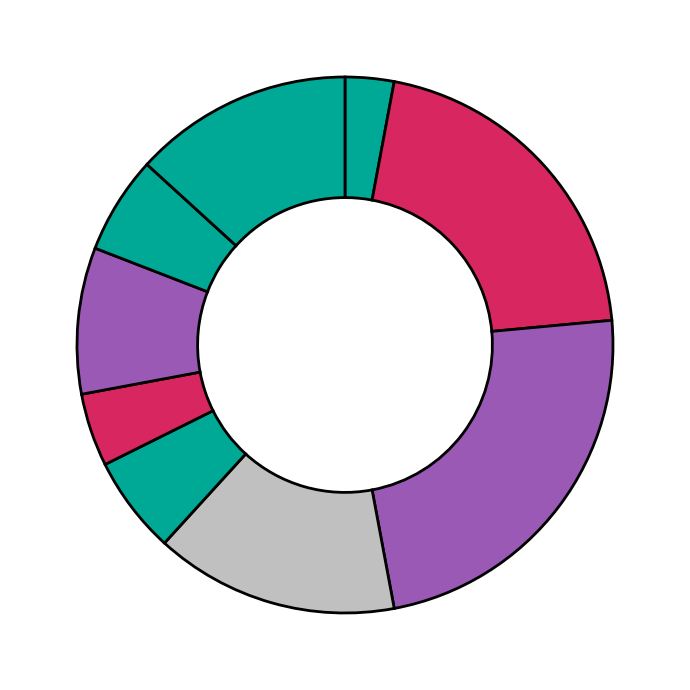

Count the number of slices in the pie.

9